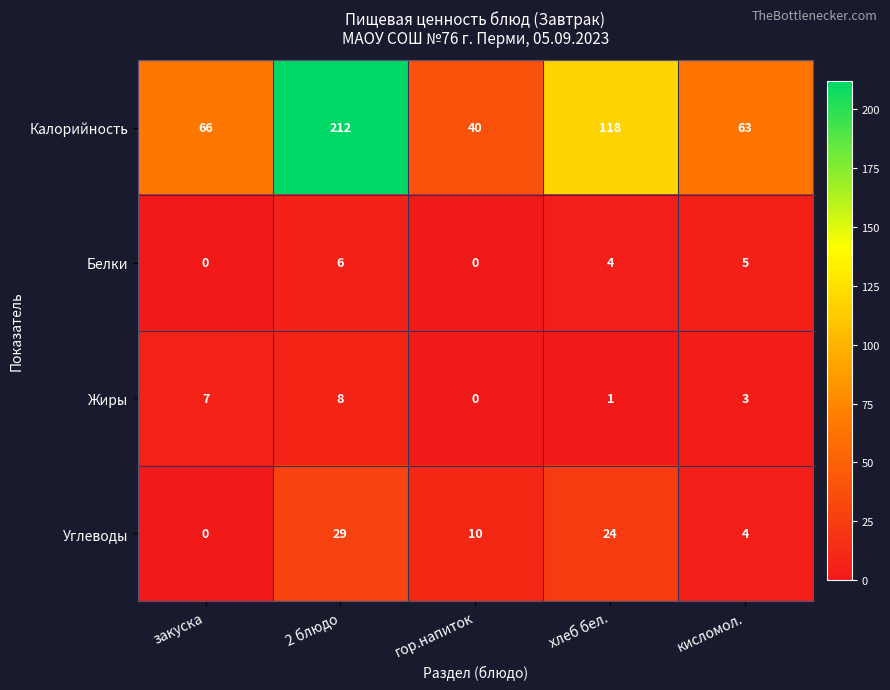

Is it true that Белки equals 4 at хлеб бел.?

True